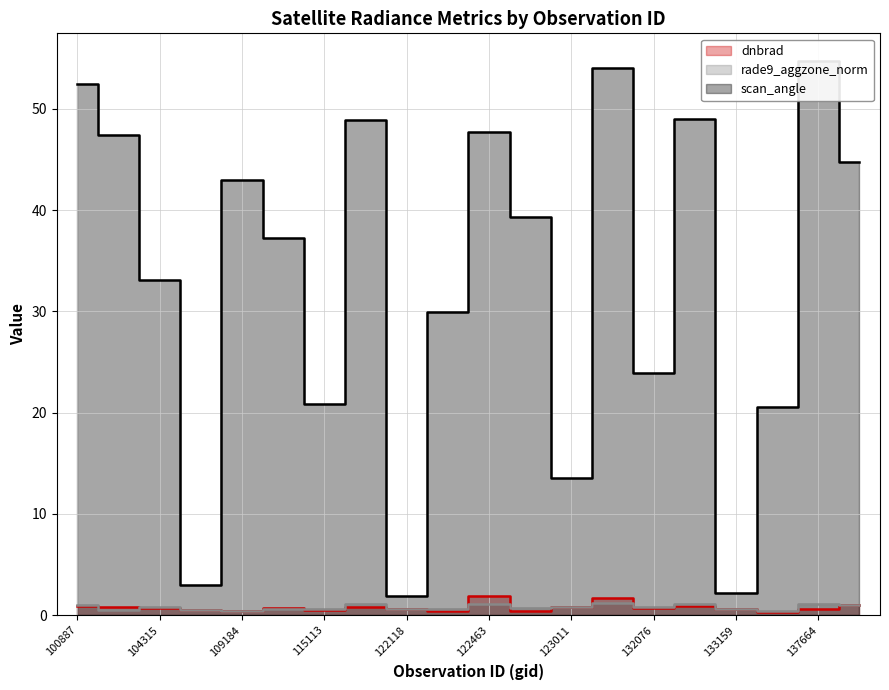

Reading right to left, transcribe all the data shown in this chart.

dnbrad: 1.0	0.6	0.3	0.6	0.9	0.7	1.7	0.8	0.4	1.9	0.4	0.6	0.8	0.5	0.7	0.4	0.5	0.7	0.8	0.9
rade9_aggzone_norm: 1.0	1.1	0.4	0.6	1.1	0.8	1.2	0.8	0.7	1.1	0.6	0.6	1.1	0.6	0.6	0.4	0.5	0.8	0.5	1.0
scan_angle: 44.8	54.7	20.5	2.1	49.0	24.0	54.0	13.5	39.3	47.8	29.9	1.9	48.9	20.8	37.3	42.9	2.9	33.1	47.4	52.4